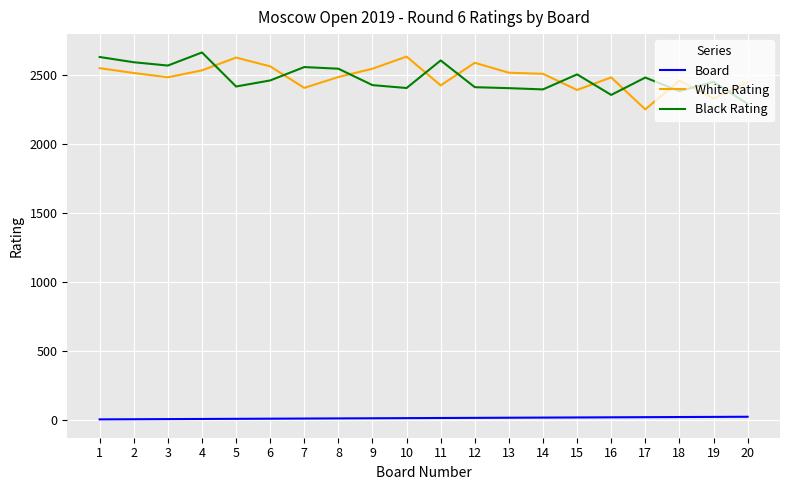

How many lines are shown in the chart?

3